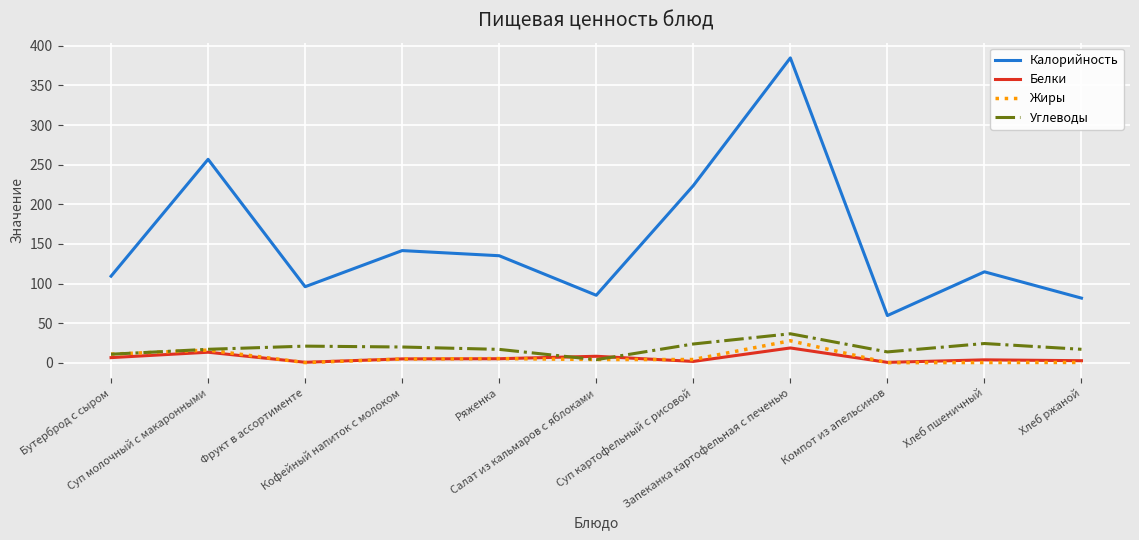

What is the maximum value shown in the chart?

384.8